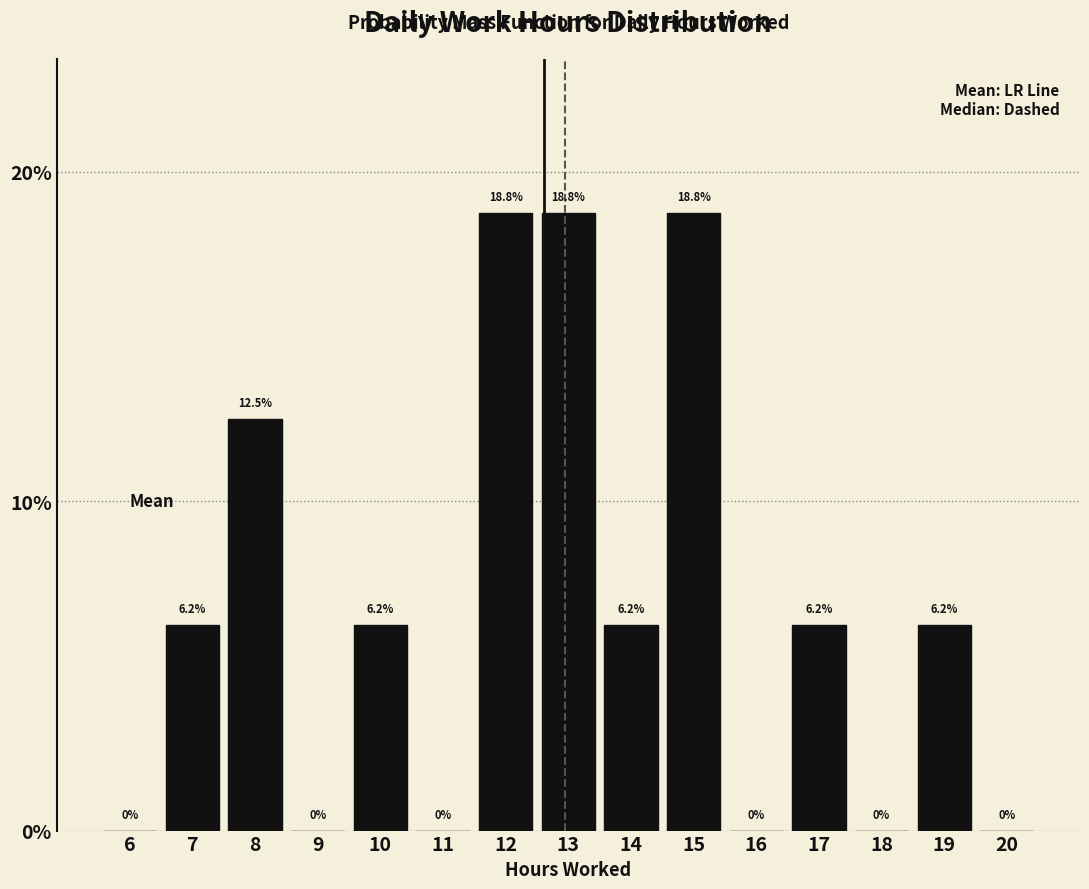

Which has a higher value, 19 or 13?

13